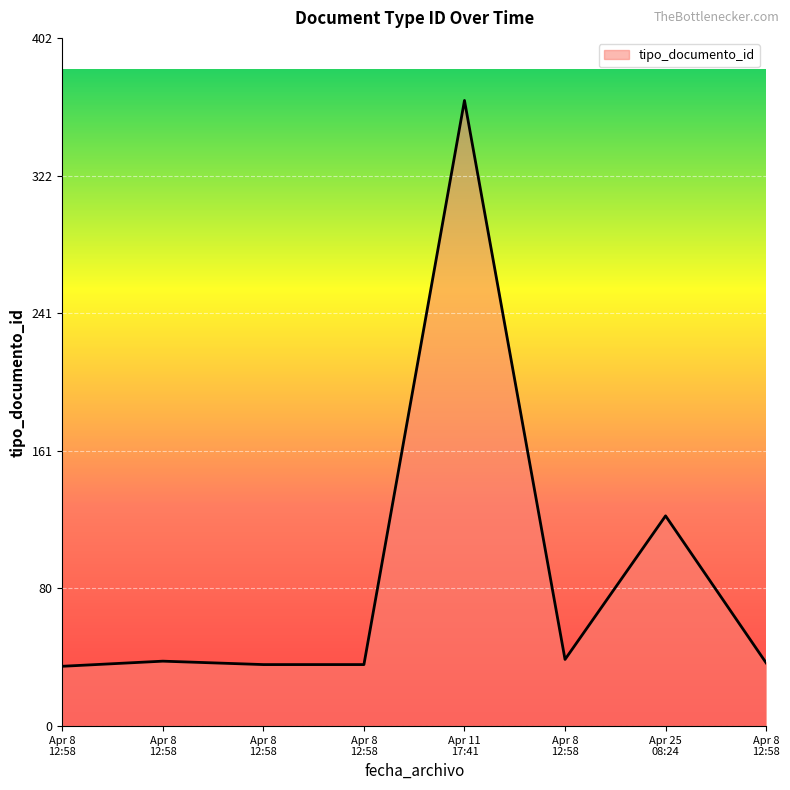

Does the chart have visible grid lines?

Yes